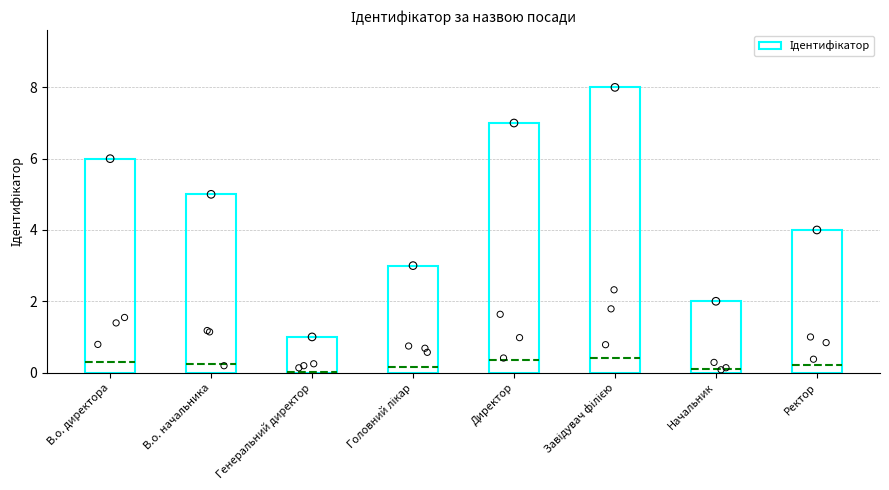

What is the change in value from В.о. директора to Ректор?

-2